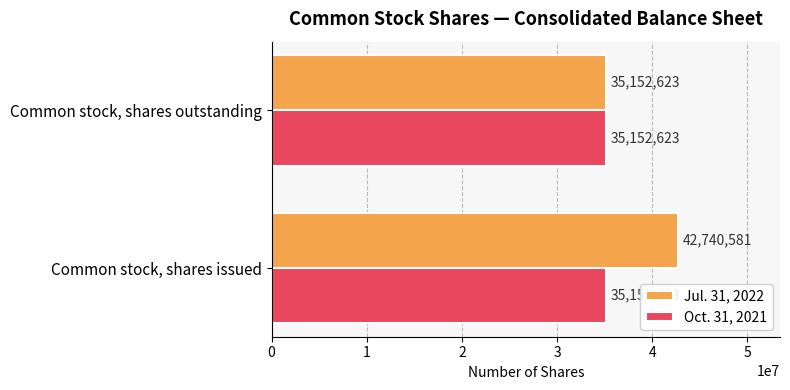

What are all the series names shown in the legend?

Jul. 31, 2022, Oct. 31, 2021